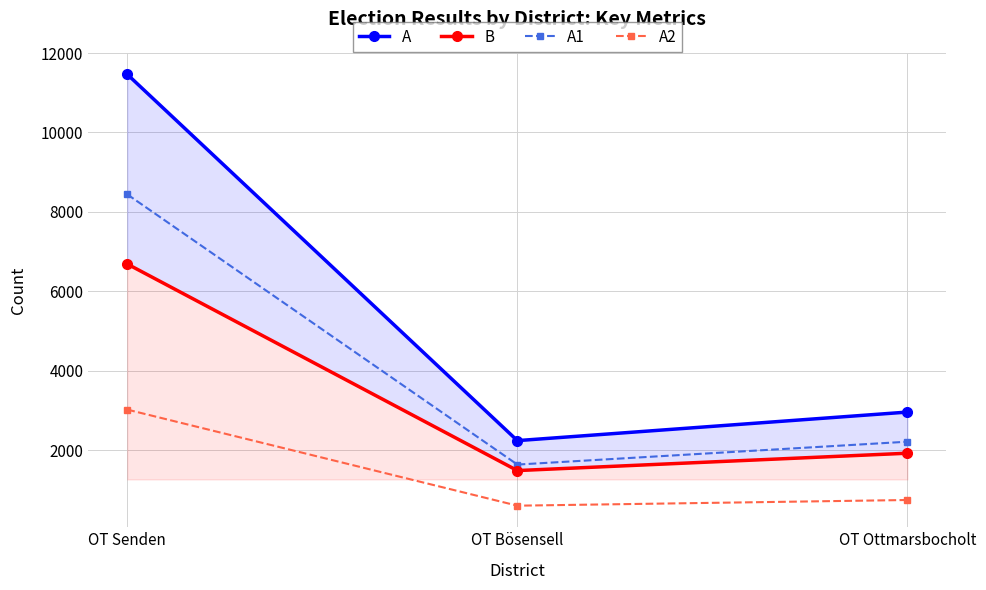

Rank the categories by A1 value from lowest to highest.

OT Bösensell, OT Ottmarsbocholt, OT Senden